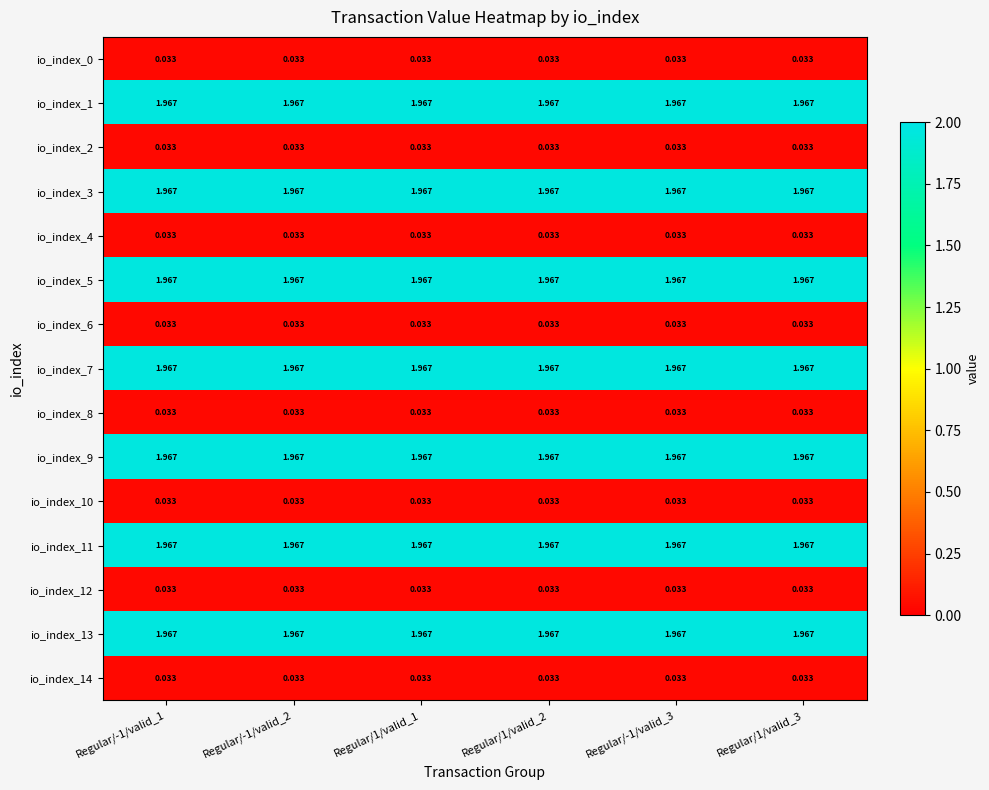

Is the value of io_index_6 at Regular/1/valid_3 greater than the value of io_index_7 at Regular/1/valid_2?

No